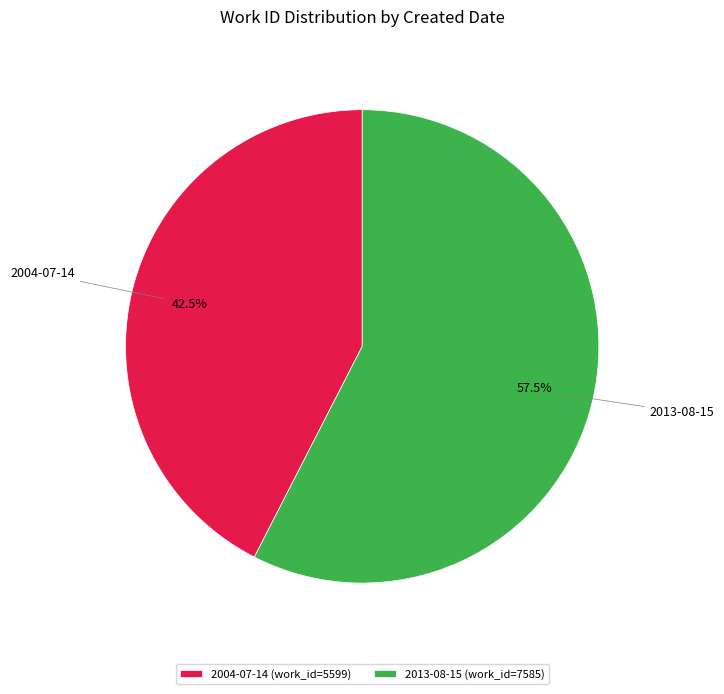

To the nearest percent, what is the average slice percentage?

50%